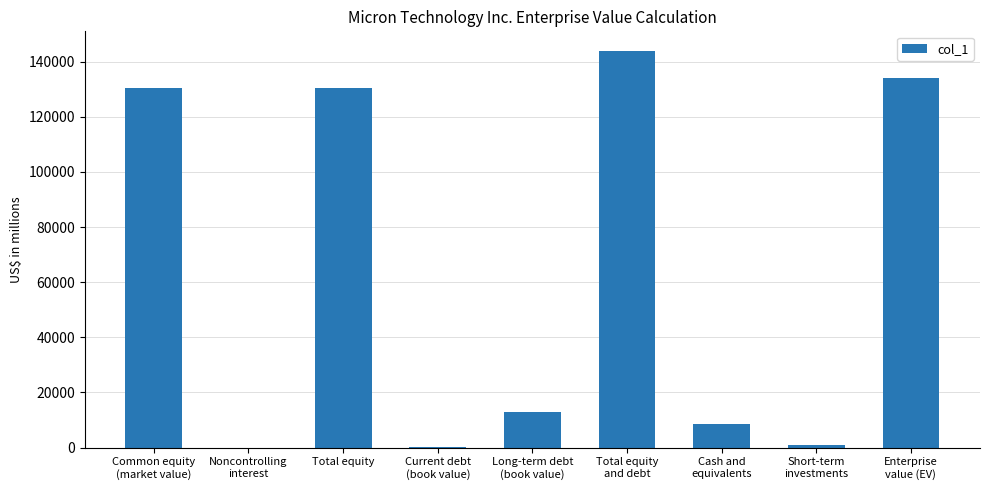

The value at Noncontrolling
interest is 87202. True or false?

False